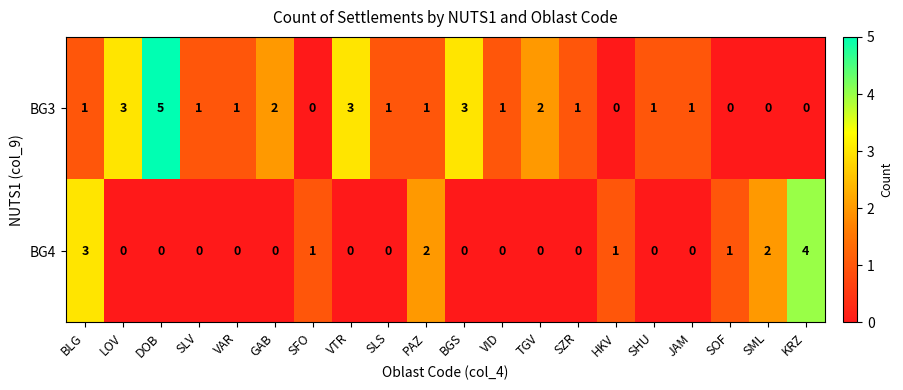

What is the difference between the highest and lowest values at SOF?

1